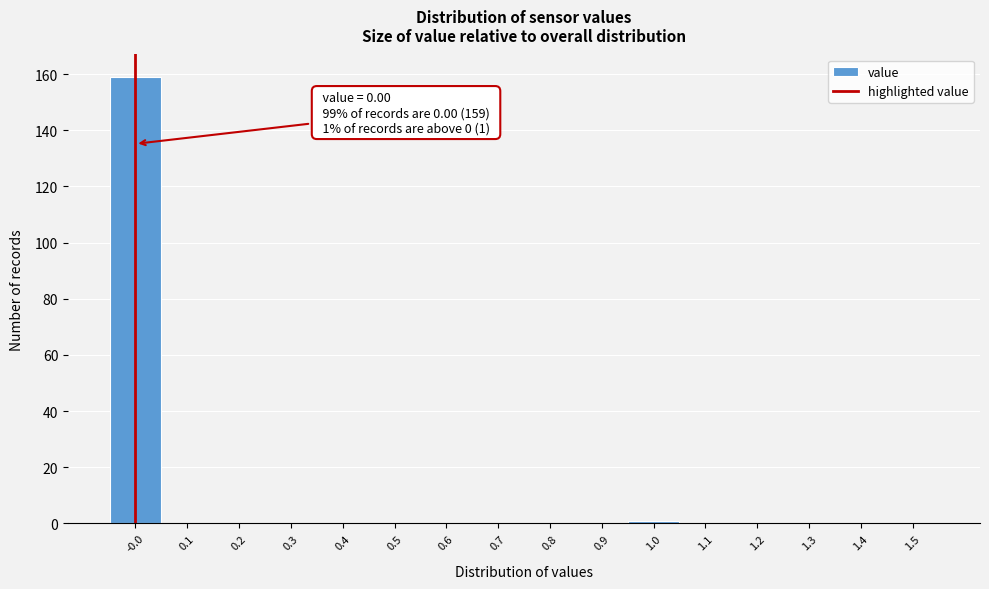

Which range on the x-axis has the tallest bar?

-0.05 to 0.05